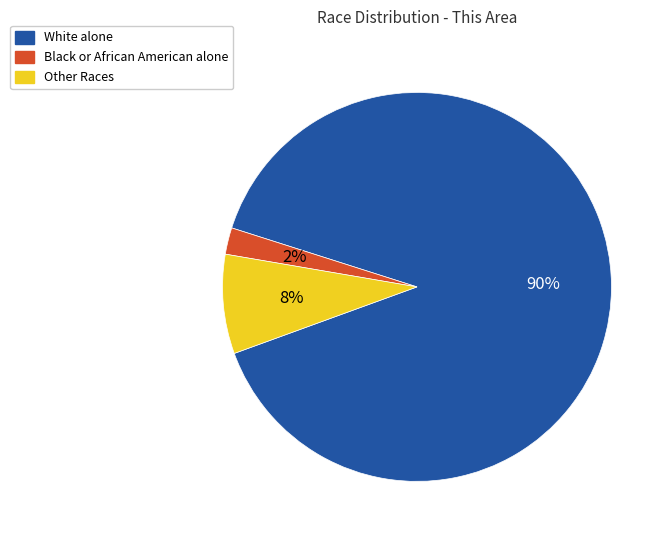

To the nearest percent, what is the average slice percentage?

33%